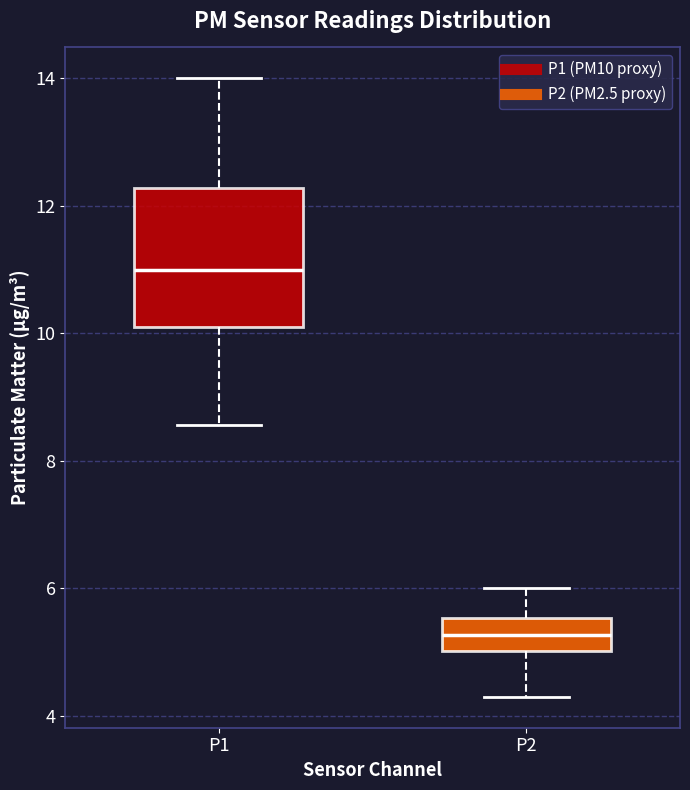

Reading left to right, transcribe this box plot: for each box, give where its median line is, the range the box spans, and where its two whiskers end, as read against the y-axis. The values are not printed on the chart, so give them approximately, as read against the axis.

P1: median 11.0, box 10.0 to 12.2, whiskers 8.6 to 14.0
P2: median 5.2, box 5.0 to 5.6, whiskers 4.4 to 6.0